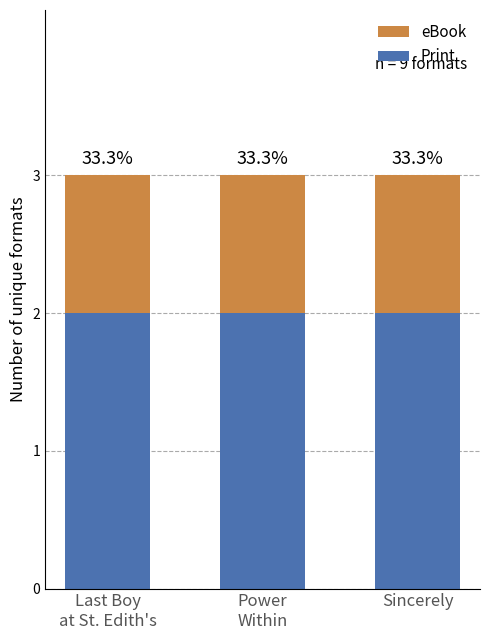

Read the eBook value at Last Boy
at St. Edith's.

1